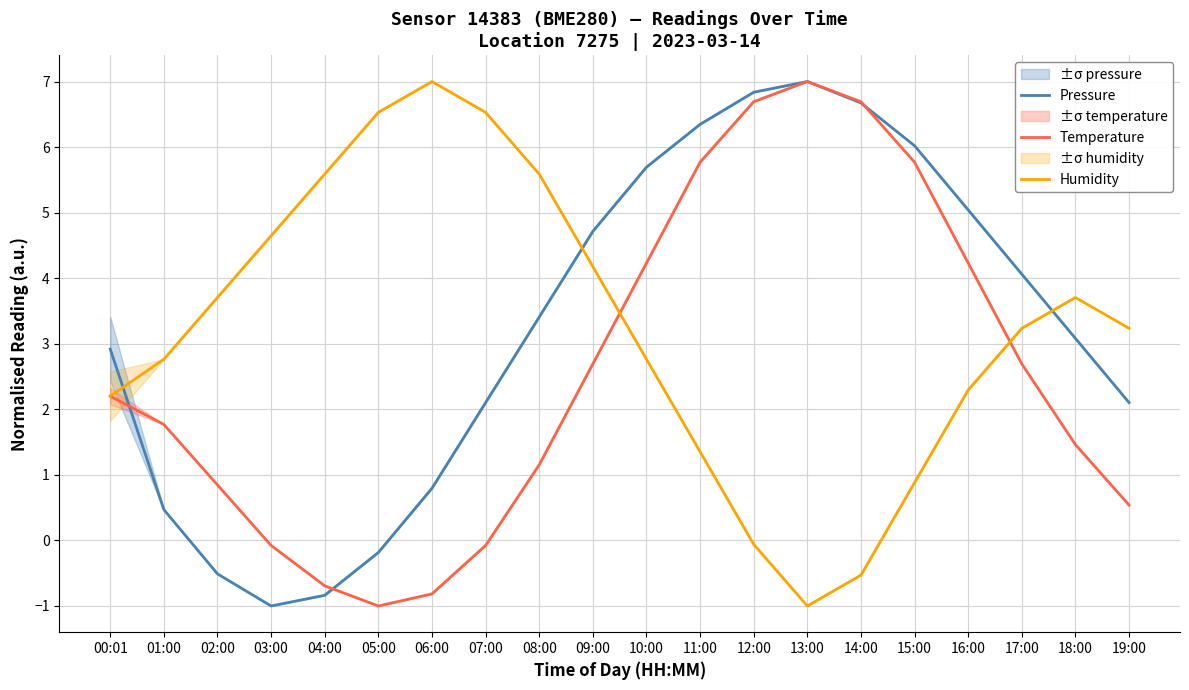

Which series has the largest total across all categories?

Pressure